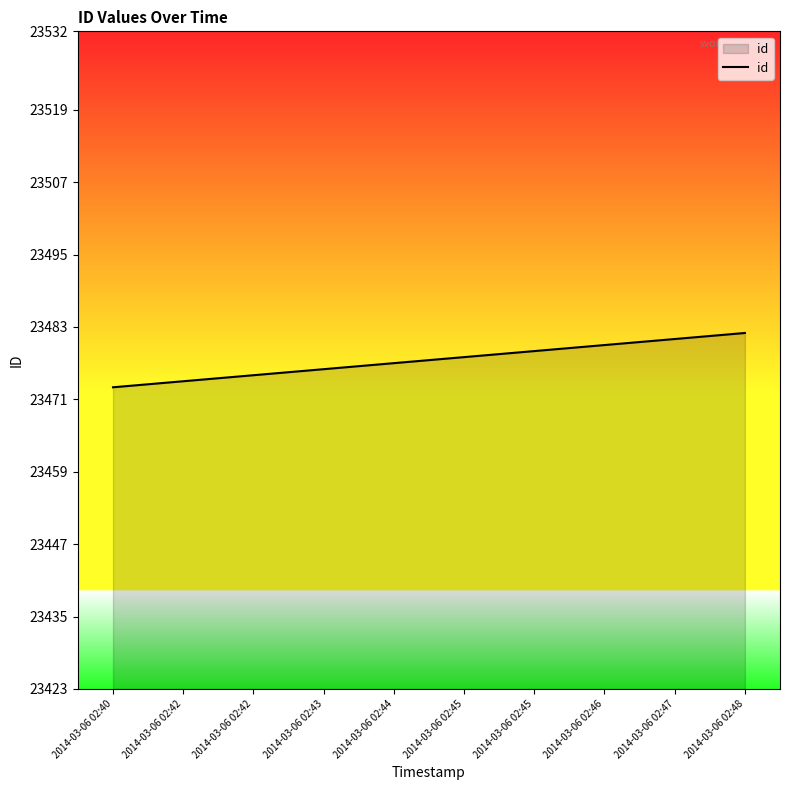

What is the difference between the values at 2014-03-06 02:45 and 2014-03-06 02:42?

4